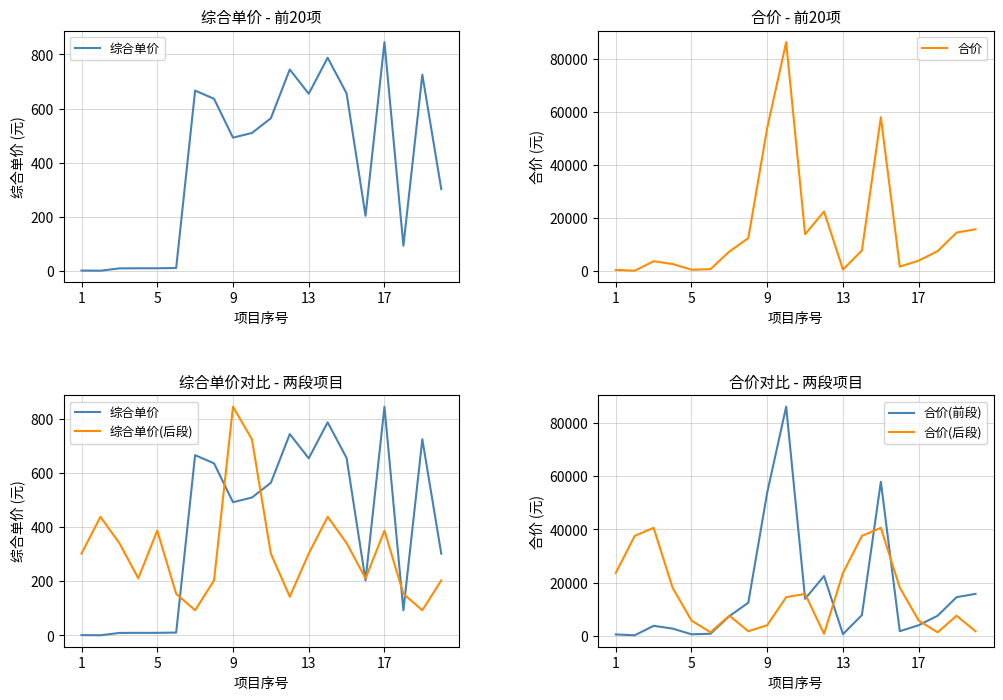

How many times do 综合单价 and 合价 cross each other?

2